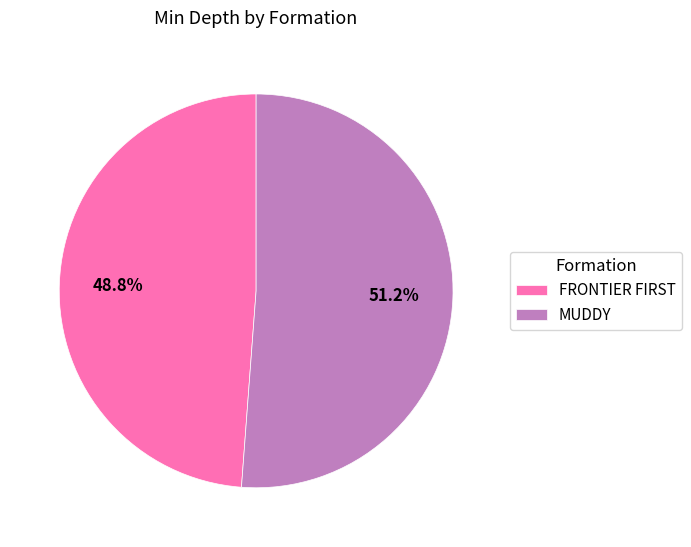

To the nearest percent, what is the average slice percentage?

50%